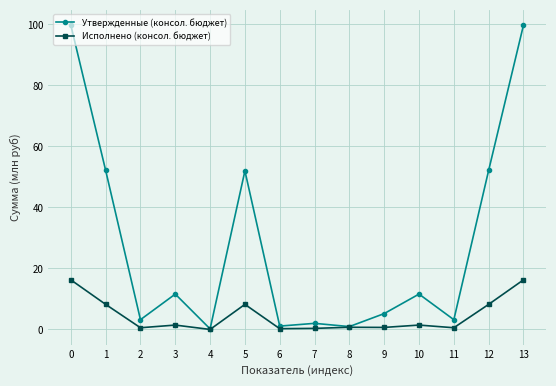

Rank the series at 9 from highest to lowest value.

Утвержденные (консол. бюджет), Исполнено (консол. бюджет)